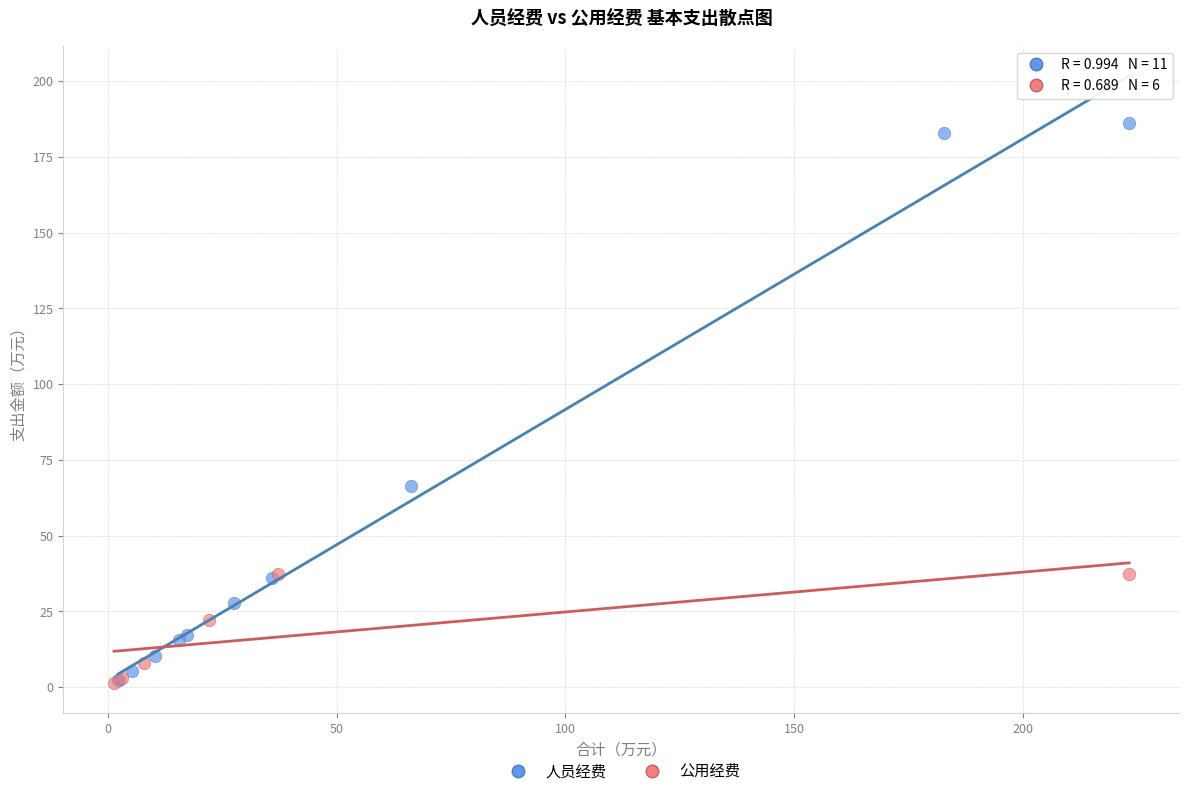

Which series has the widest spread of Y values?

人员经费